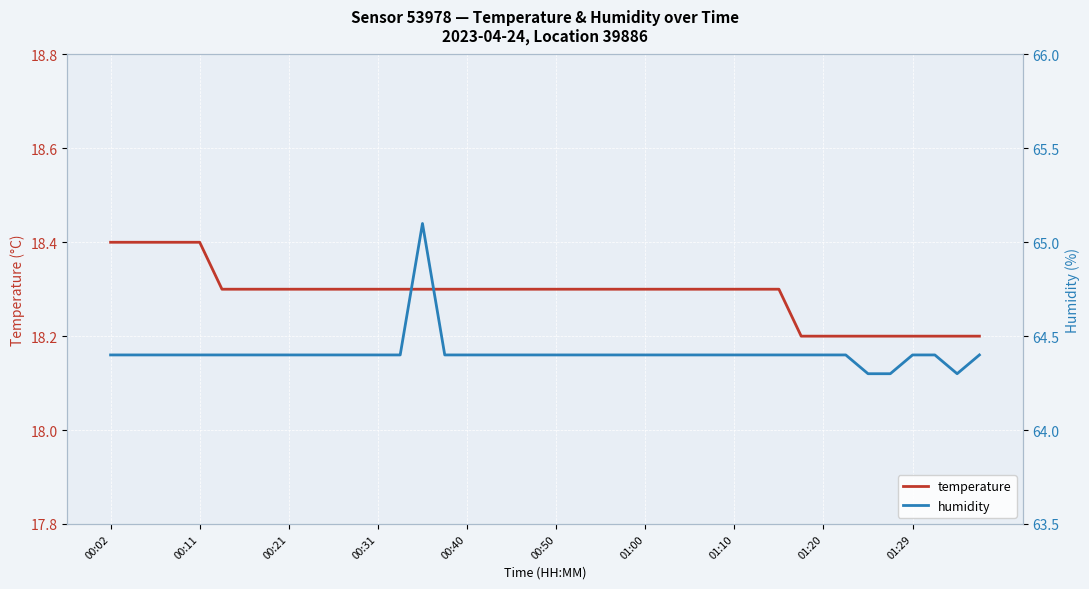

What is the value of the humidity point at the 18th from the left?

64.4